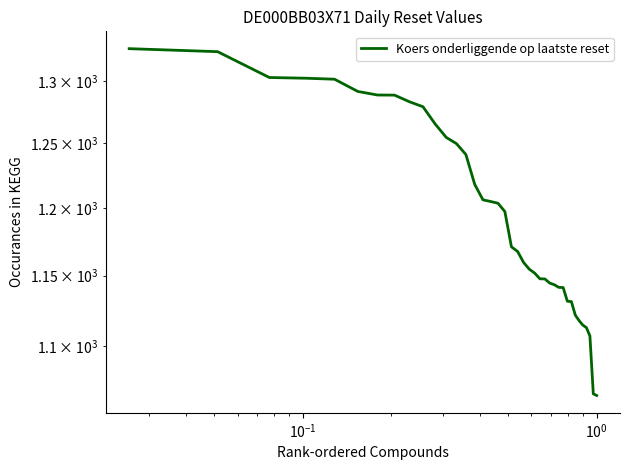

How many values exceed 1171?

20